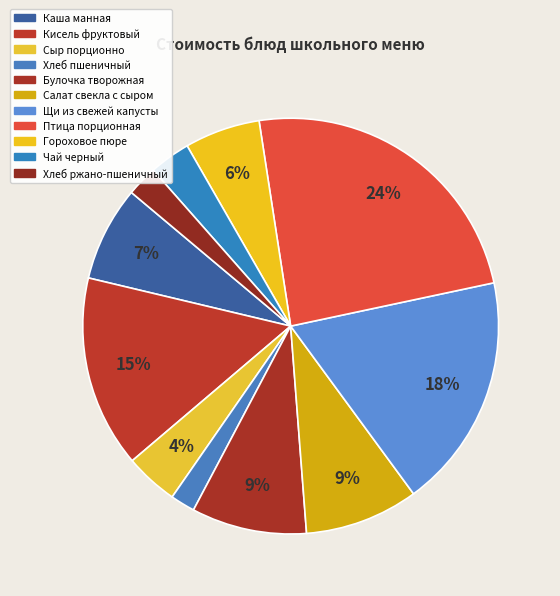

To the nearest percent, what percentage of the pie is Щи из свежей капусты?

18%